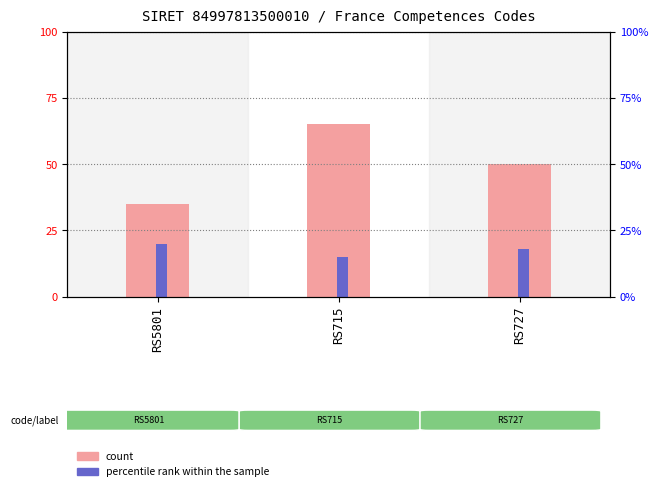

What is the sum of all percentile rank within the sample values?

53